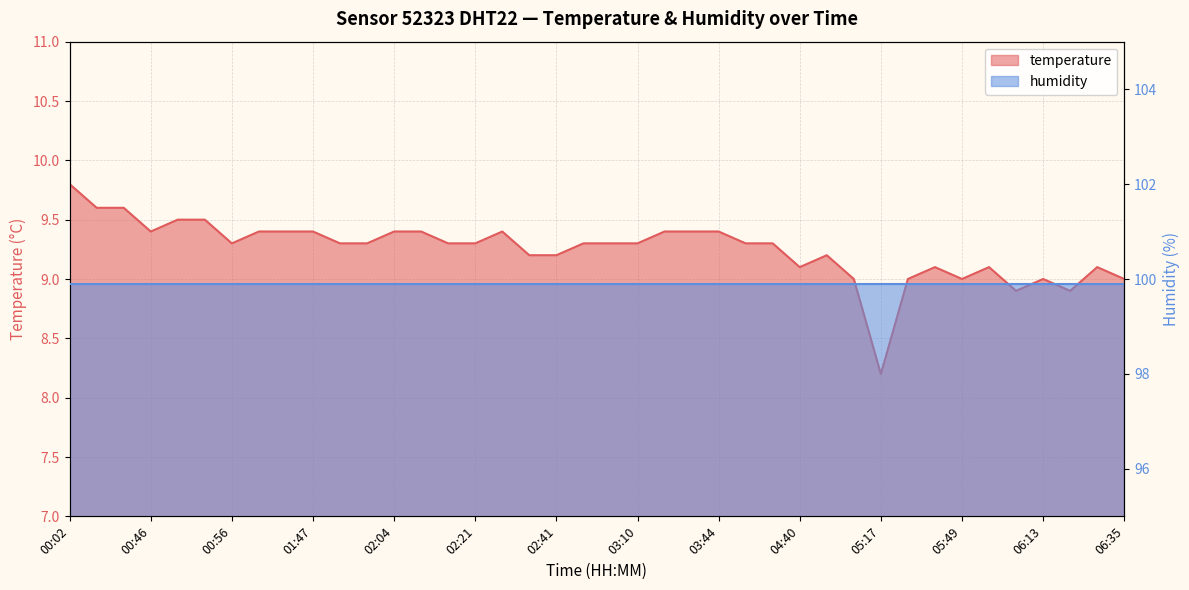

What is the change in value from 03:22 to 06:13?

-0.4